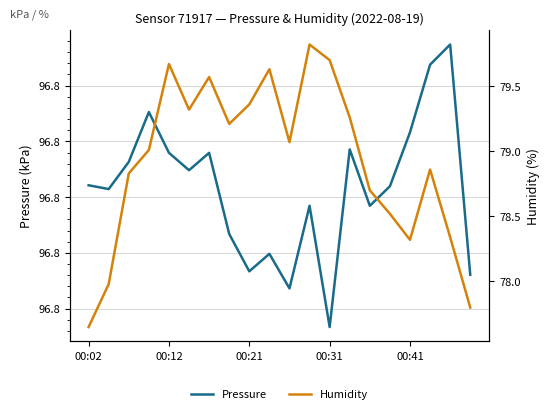

List the series in order of their overall mean, lowest first.

Humidity, Pressure